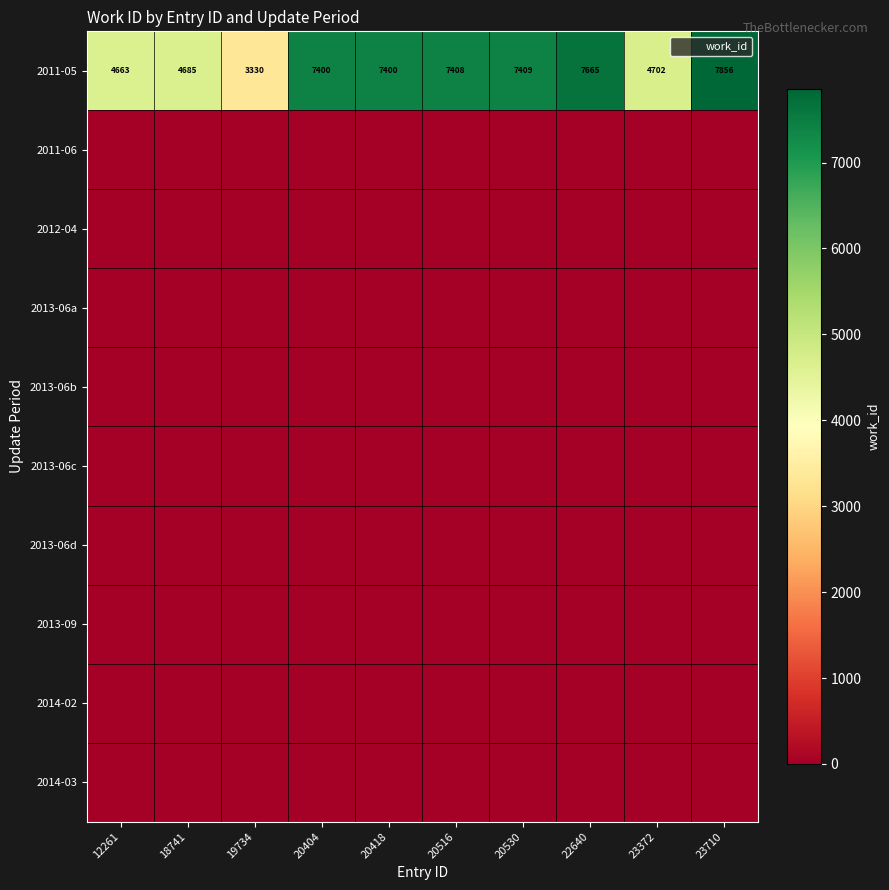

Between 20418 and 23710, which series saw the biggest shift?

2011-05